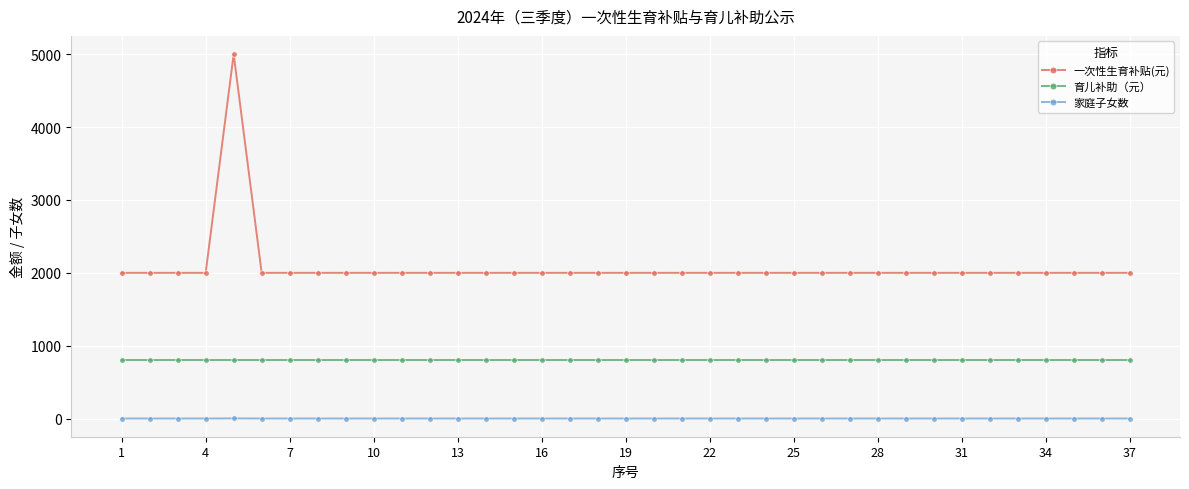

How many lines are shown in the chart?

3